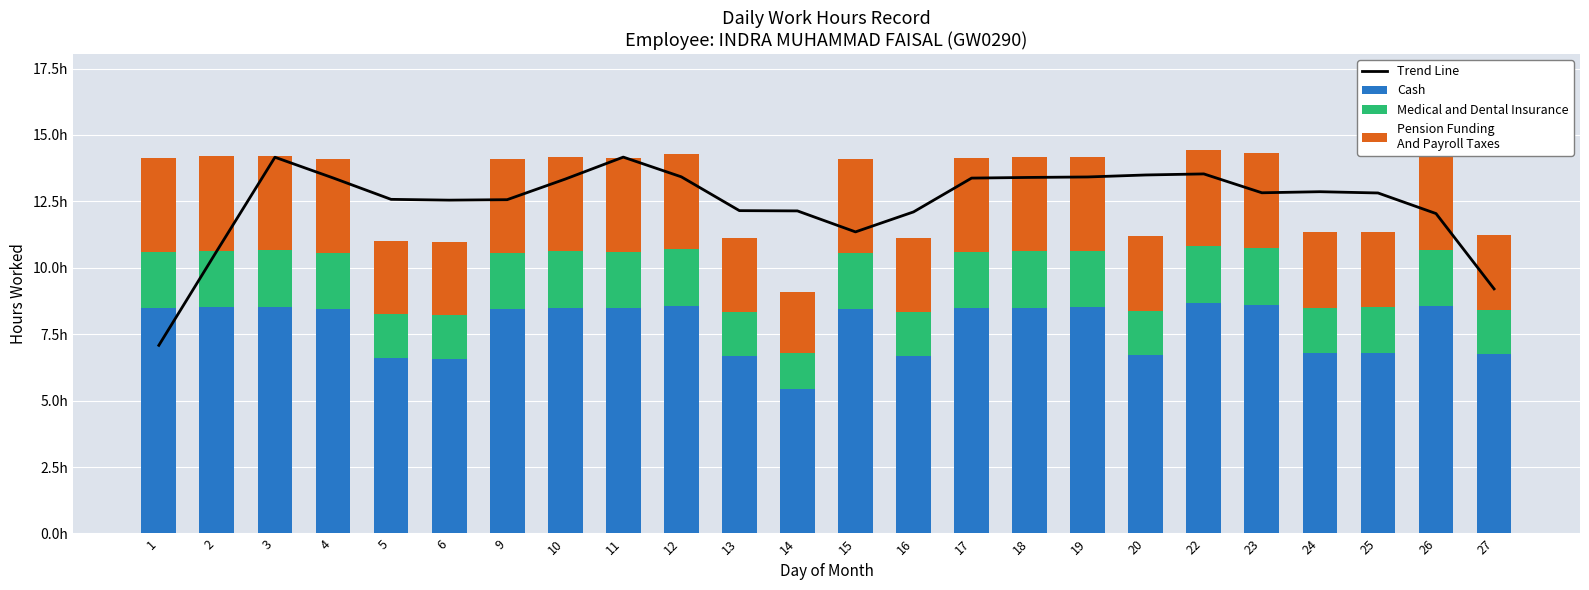

Reading right to left, transcribe all the data shown in this chart.

Trend Line: 9.2	12.0	12.8	12.9	12.8	13.5	13.5	13.4	13.4	13.4	12.1	11.4	12.1	12.2	13.4	14.2	13.3	12.6	12.5	12.6	13.4	14.2	10.6	7.1
Cash: 6.7	8.5	6.8	6.8	8.6	8.7	6.7	8.5	8.5	8.5	6.7	8.4	5.4	6.7	8.6	8.5	8.5	8.5	6.6	6.6	8.5	8.5	8.5	8.5
Medical and Dental Insurance: 1.7	2.1	1.7	1.7	2.1	2.2	1.7	2.1	2.1	2.1	1.7	2.1	1.4	1.7	2.1	2.1	2.1	2.1	1.6	1.7	2.1	2.1	2.1	2.1
Pension Funding
And Payroll Taxes: 2.8	3.6	2.8	2.8	3.6	3.6	2.8	3.5	3.5	3.5	2.8	3.5	2.3	2.8	3.6	3.5	3.5	3.5	2.7	2.8	3.5	3.6	3.6	3.5